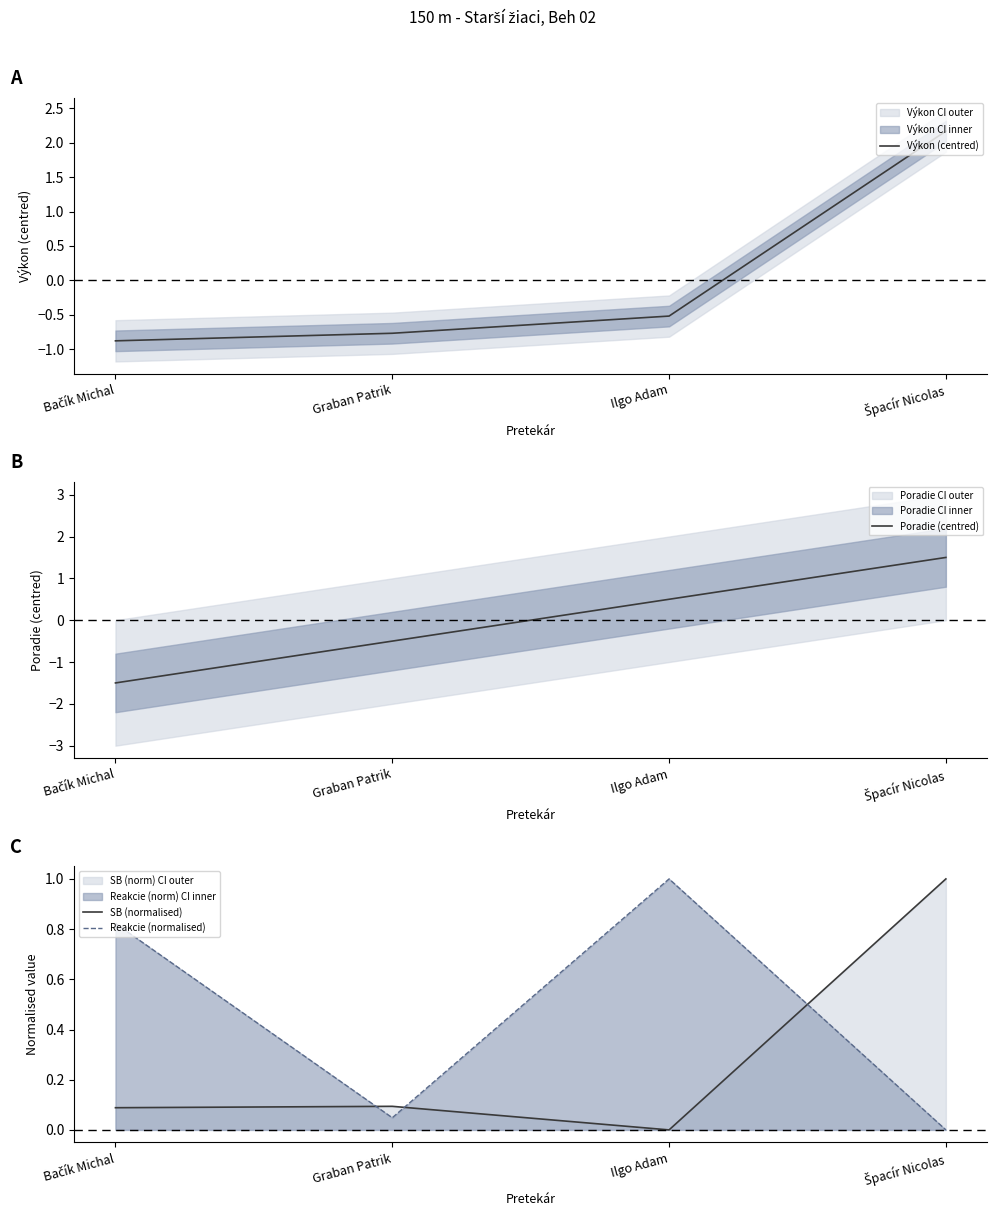

True or false: SB (normalised) has more than 2 interior local peaks.

False